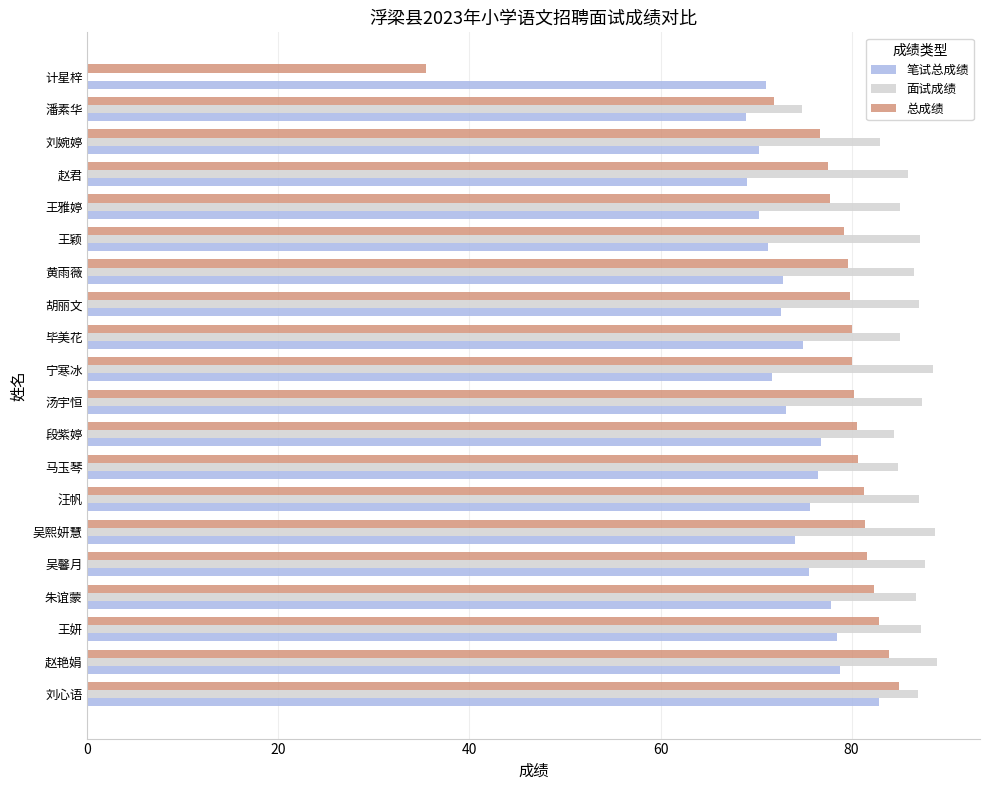

What are all the series names shown in the legend?

笔试总成绩, 面试成绩, 总成绩